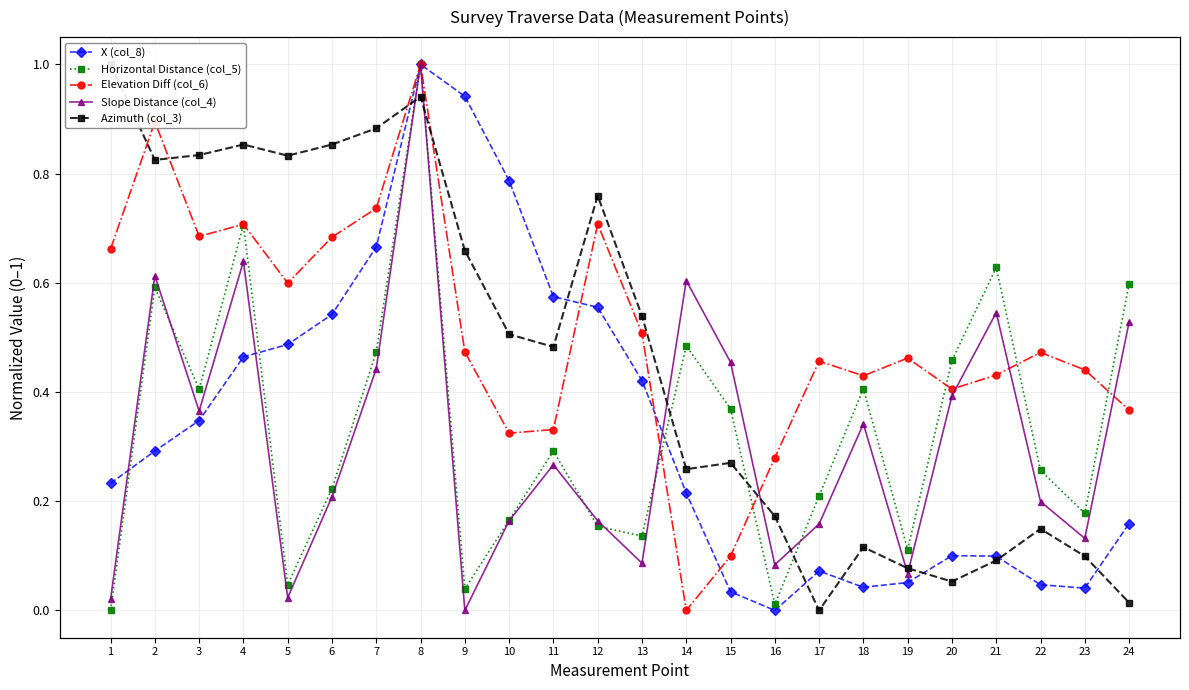

Reading left to right, what are all the values shown in this chart?

X (col_8): 0.2	0.3	0.3	0.5	0.5	0.5	0.7	1.0	0.9	0.8	0.6	0.6	0.4	0.2	0.0	0.0	0.1	0.0	0.1	0.1	0.1	0.0	0.0	0.2
Horizontal Distance (col_5): 0.0	0.6	0.4	0.7	0.0	0.2	0.5	1.0	0.0	0.2	0.3	0.2	0.1	0.5	0.4	0.0	0.2	0.4	0.1	0.5	0.6	0.3	0.2	0.6
Elevation Diff (col_6): 0.7	0.9	0.7	0.7	0.6	0.7	0.7	1.0	0.5	0.3	0.3	0.7	0.5	0.0	0.1	0.3	0.5	0.4	0.5	0.4	0.4	0.5	0.4	0.4
Slope Distance (col_4): 0.0	0.6	0.4	0.6	0.0	0.2	0.4	1.0	0.0	0.2	0.3	0.2	0.1	0.6	0.5	0.1	0.2	0.3	0.1	0.4	0.5	0.2	0.1	0.5
Azimuth (col_3): 1.0	0.8	0.8	0.9	0.8	0.9	0.9	0.9	0.7	0.5	0.5	0.8	0.5	0.3	0.3	0.2	0.0	0.1	0.1	0.1	0.1	0.1	0.1	0.0